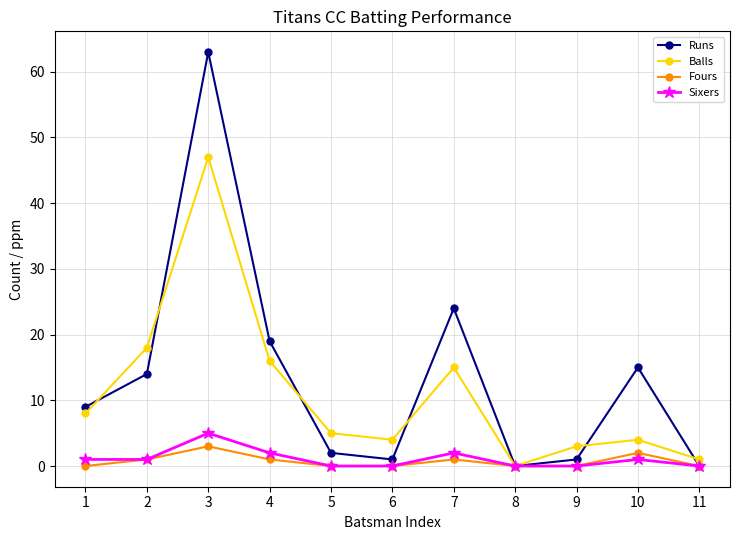

Reading left to right, what are all the values shown in this chart?

Runs: 1=9	2=14	3=63	4=19	5=2	6=1	7=24	8=0	9=1	10=15	11=0
Balls: 1=8	2=18	3=47	4=16	5=5	6=4	7=15	8=0	9=3	10=4	11=1
Fours: 1=0	2=1	3=3	4=1	5=0	6=0	7=1	8=0	9=0	10=2	11=0
Sixers: 1=1	2=1	3=5	4=2	5=0	6=0	7=2	8=0	9=0	10=1	11=0